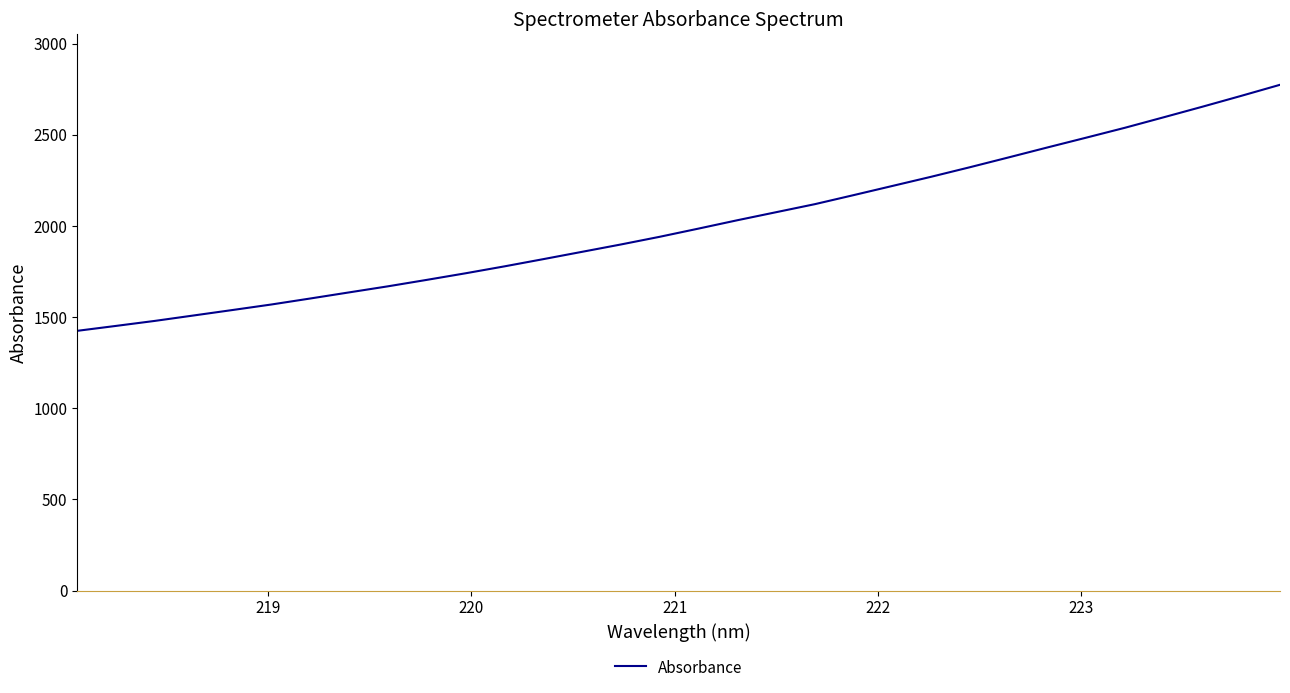

What is the minimum value shown in the chart?

1424.7